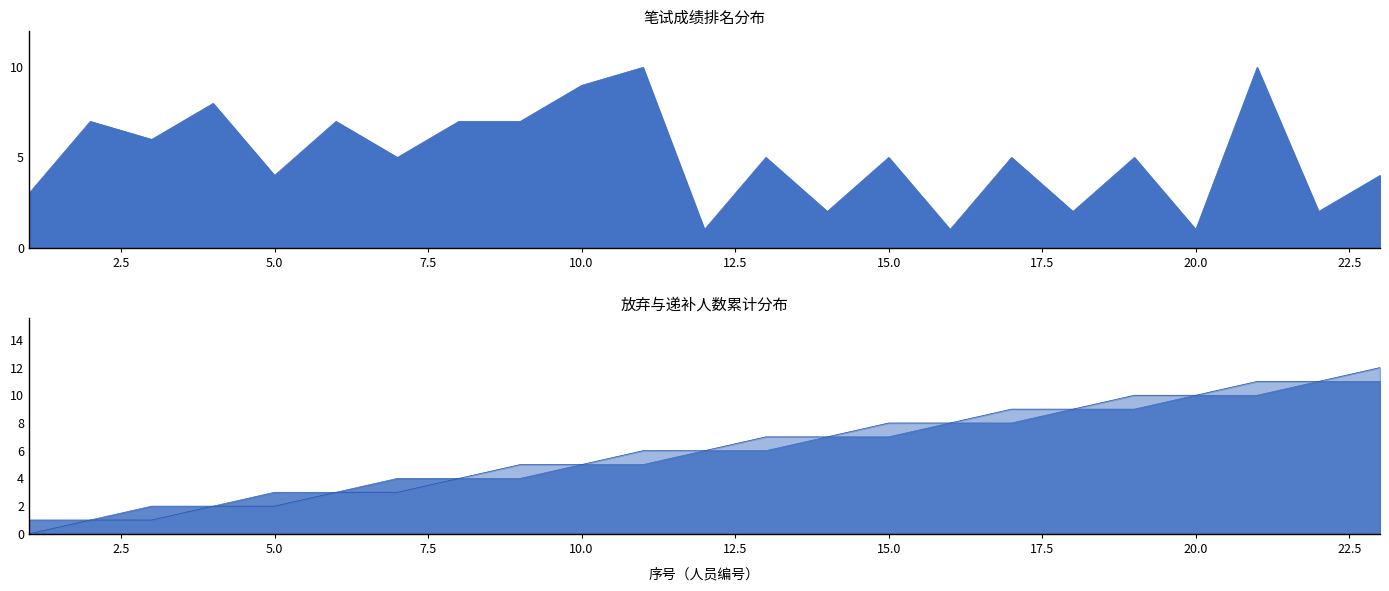

At which label is 放弃人数(累计) closest to 0?

2